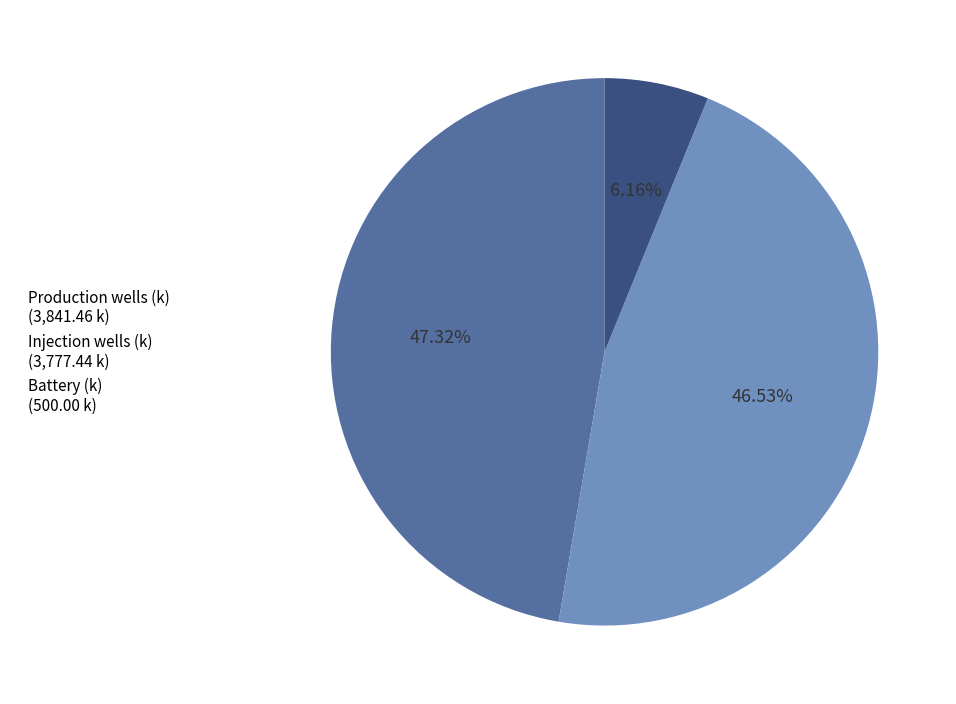

Does Injection wells (k) account for over 50% of the chart?

No